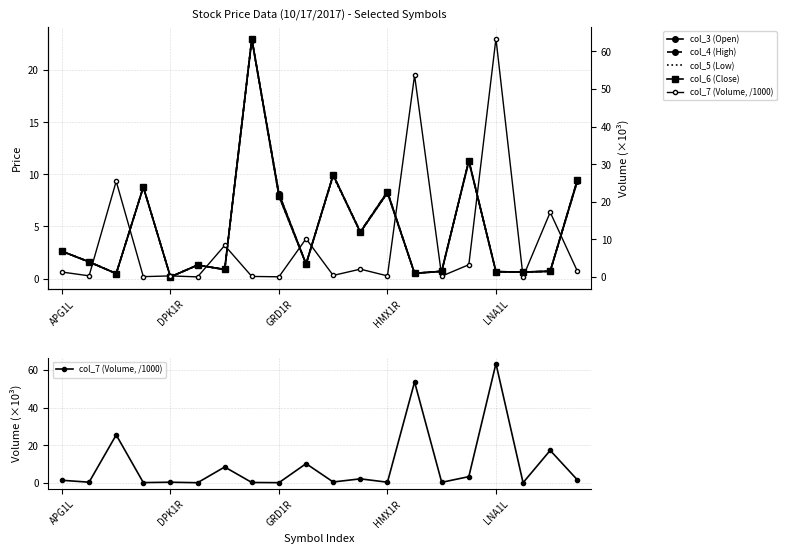

What is the average value of the col_5 (Low) series?

4.7